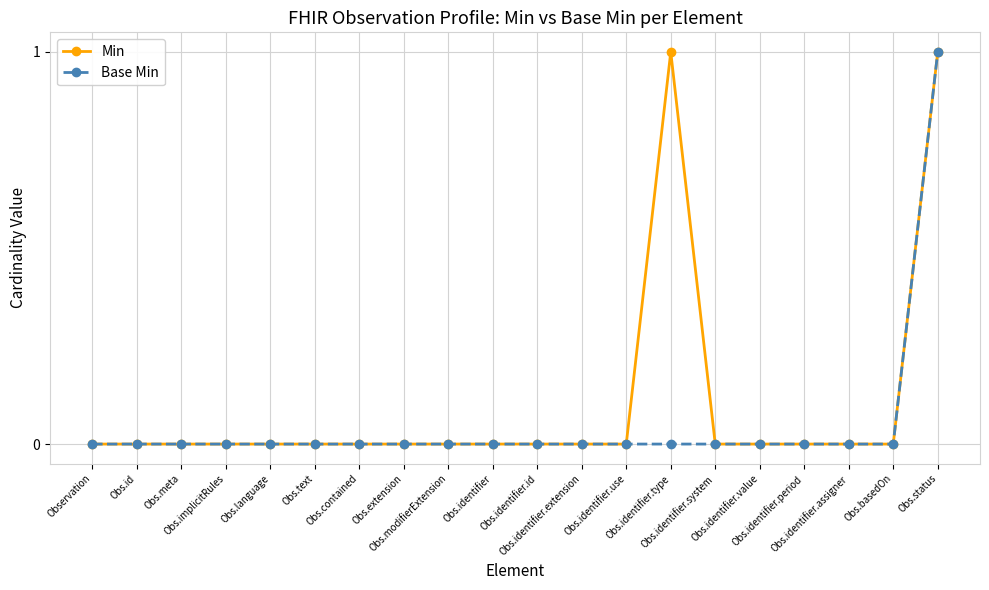

How many Min values are between 0 and 1?

20